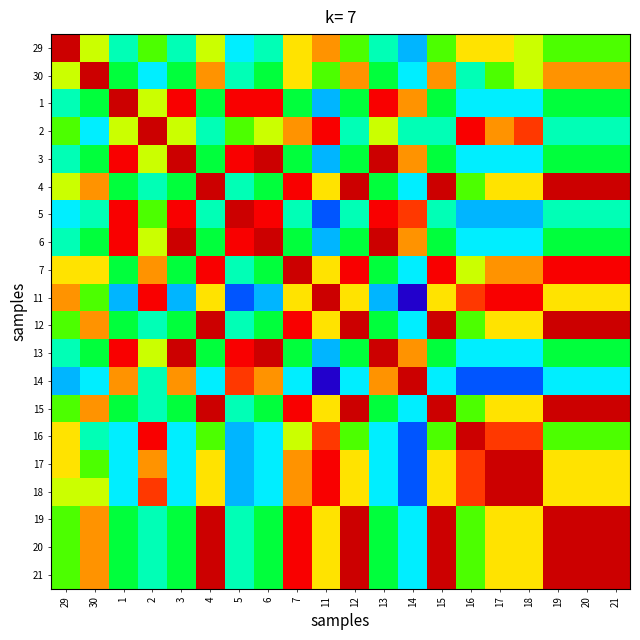

Reading right to left, transcribe all the data shown in this chart.

29: 21=7	20=7	19=7	18=8	17=9	16=9	15=7	14=3	13=5	12=7	11=10	7=9	6=5	5=4	4=8	3=5	2=7	1=5	30=8	29=13
30: 21=10	20=10	19=10	18=8	17=7	16=5	15=10	14=4	13=6	12=10	11=7	7=9	6=6	5=5	4=10	3=6	2=4	1=6	30=13	29=8
1: 21=6	20=6	19=6	18=4	17=4	16=4	15=6	14=10	13=12	12=6	11=3	7=6	6=12	5=12	4=6	3=12	2=8	1=13	30=6	29=5
2: 21=5	20=5	19=5	18=11	17=10	16=12	15=5	14=5	13=8	12=5	11=12	7=10	6=8	5=7	4=5	3=8	2=13	1=8	30=4	29=7
3: 21=6	20=6	19=6	18=4	17=4	16=4	15=6	14=10	13=13	12=6	11=3	7=6	6=13	5=12	4=6	3=13	2=8	1=12	30=6	29=5
4: 21=13	20=13	19=13	18=9	17=9	16=7	15=13	14=4	13=6	12=13	11=9	7=12	6=6	5=5	4=13	3=6	2=5	1=6	30=10	29=8
5: 21=5	20=5	19=5	18=3	17=3	16=3	15=5	14=11	13=12	12=5	11=2	7=5	6=12	5=13	4=5	3=12	2=7	1=12	30=5	29=4
6: 21=6	20=6	19=6	18=4	17=4	16=4	15=6	14=10	13=13	12=6	11=3	7=6	6=13	5=12	4=6	3=13	2=8	1=12	30=6	29=5
7: 21=12	20=12	19=12	18=10	17=10	16=8	15=12	14=4	13=6	12=12	11=9	7=13	6=6	5=5	4=12	3=6	2=10	1=6	30=9	29=9
11: 21=9	20=9	19=9	18=12	17=12	16=11	15=9	14=0	13=3	12=9	11=13	7=9	6=3	5=2	4=9	3=3	2=12	1=3	30=7	29=10
12: 21=13	20=13	19=13	18=9	17=9	16=7	15=13	14=4	13=6	12=13	11=9	7=12	6=6	5=5	4=13	3=6	2=5	1=6	30=10	29=7
13: 21=6	20=6	19=6	18=4	17=4	16=4	15=6	14=10	13=13	12=6	11=3	7=6	6=13	5=12	4=6	3=13	2=8	1=12	30=6	29=5
14: 21=4	20=4	19=4	18=2	17=2	16=2	15=4	14=13	13=10	12=4	11=0	7=4	6=10	5=11	4=4	3=10	2=5	1=10	30=4	29=3
15: 21=13	20=13	19=13	18=9	17=9	16=7	15=13	14=4	13=6	12=13	11=9	7=12	6=6	5=5	4=13	3=6	2=5	1=6	30=10	29=7
16: 21=7	20=7	19=7	18=11	17=11	16=13	15=7	14=2	13=4	12=7	11=11	7=8	6=4	5=3	4=7	3=4	2=12	1=4	30=5	29=9
17: 21=9	20=9	19=9	18=13	17=13	16=11	15=9	14=2	13=4	12=9	11=12	7=10	6=4	5=3	4=9	3=4	2=10	1=4	30=7	29=9
18: 21=9	20=9	19=9	18=13	17=13	16=11	15=9	14=2	13=4	12=9	11=12	7=10	6=4	5=3	4=9	3=4	2=11	1=4	30=8	29=8
19: 21=13	20=13	19=13	18=9	17=9	16=7	15=13	14=4	13=6	12=13	11=9	7=12	6=6	5=5	4=13	3=6	2=5	1=6	30=10	29=7
20: 21=13	20=13	19=13	18=9	17=9	16=7	15=13	14=4	13=6	12=13	11=9	7=12	6=6	5=5	4=13	3=6	2=5	1=6	30=10	29=7
21: 21=13	20=13	19=13	18=9	17=9	16=7	15=13	14=4	13=6	12=13	11=9	7=12	6=6	5=5	4=13	3=6	2=5	1=6	30=10	29=7